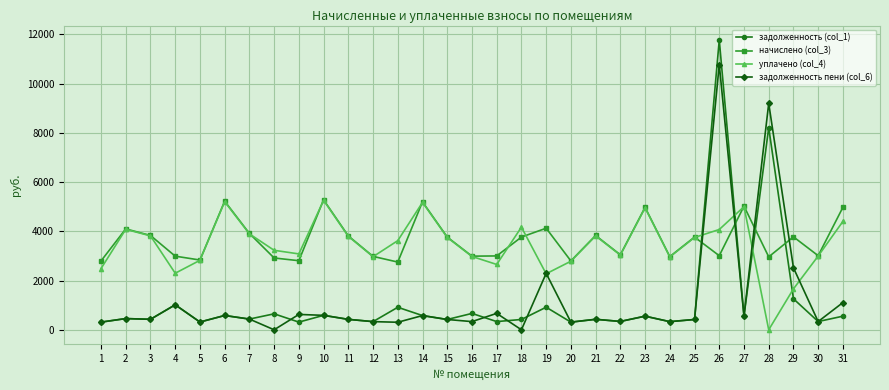

What value does the уплачено (col_4) series have at 15?

3751.6